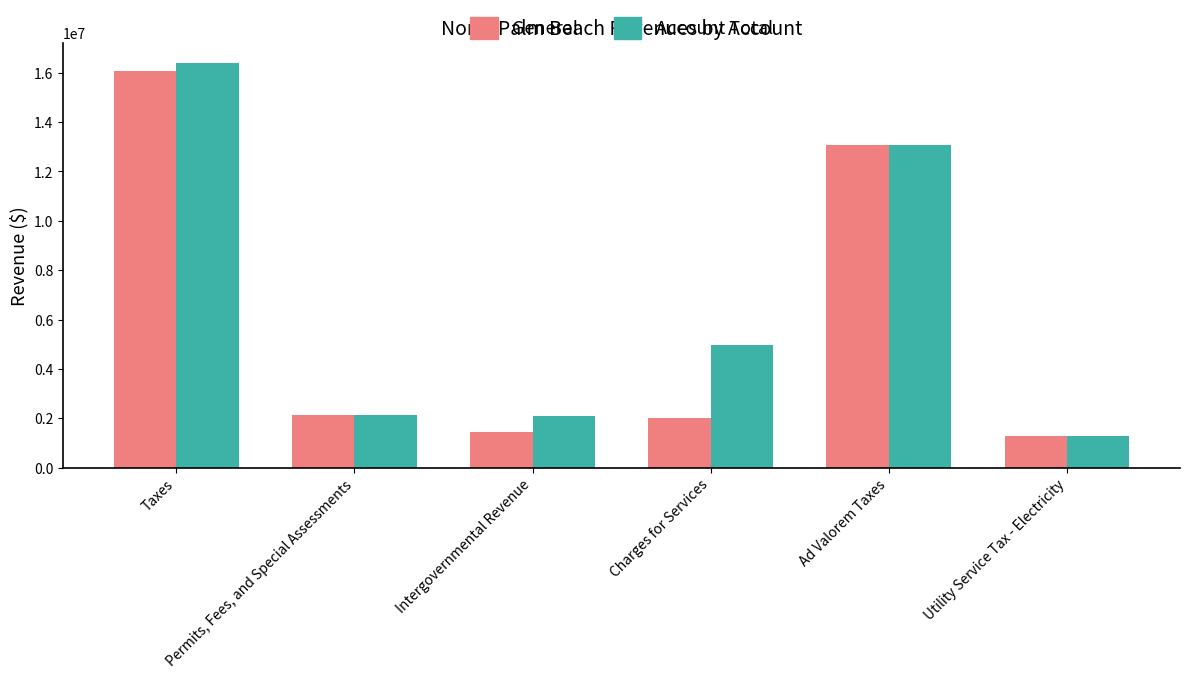

Between Charges for Services and Utility Service Tax - Electricity, which series saw the biggest shift?

Account Total